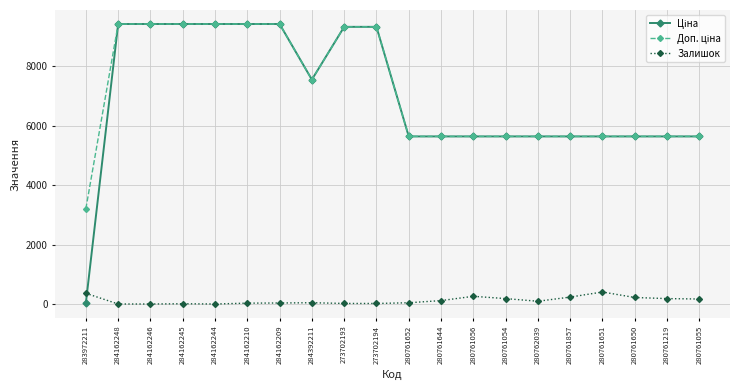

The value of Залишок at 280761056 is 259.0. True or false?

True